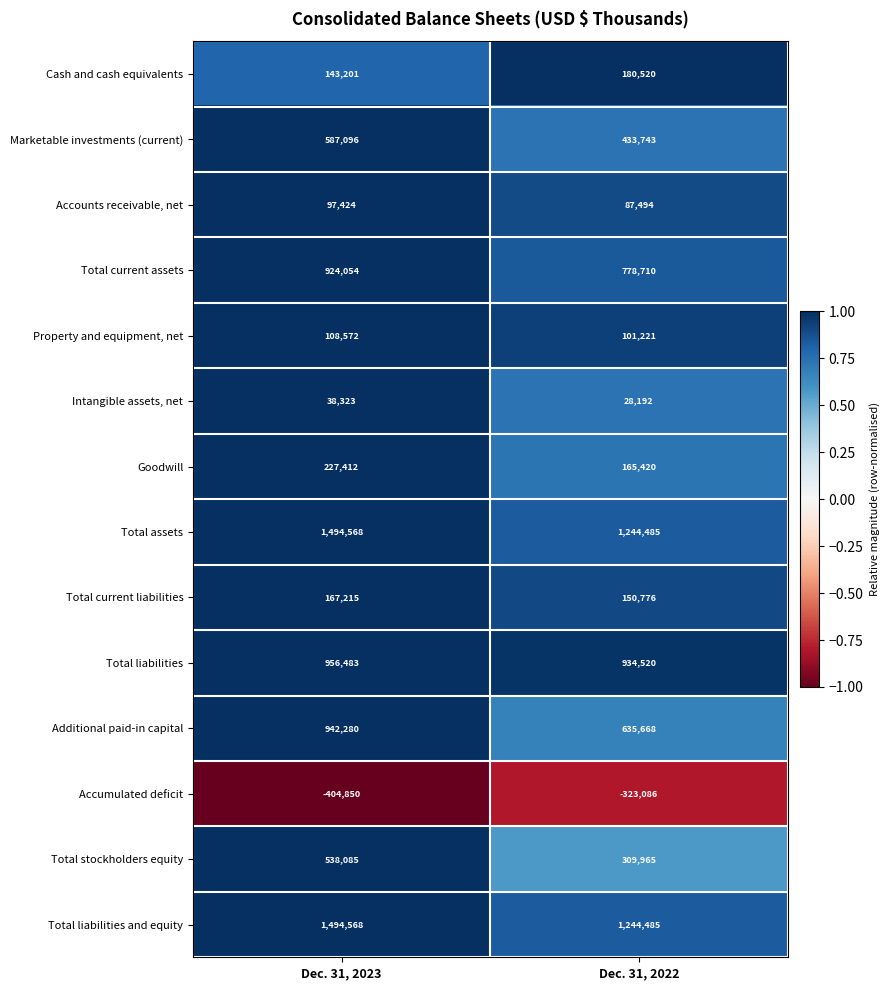

Count the number of data series in this chart.

14